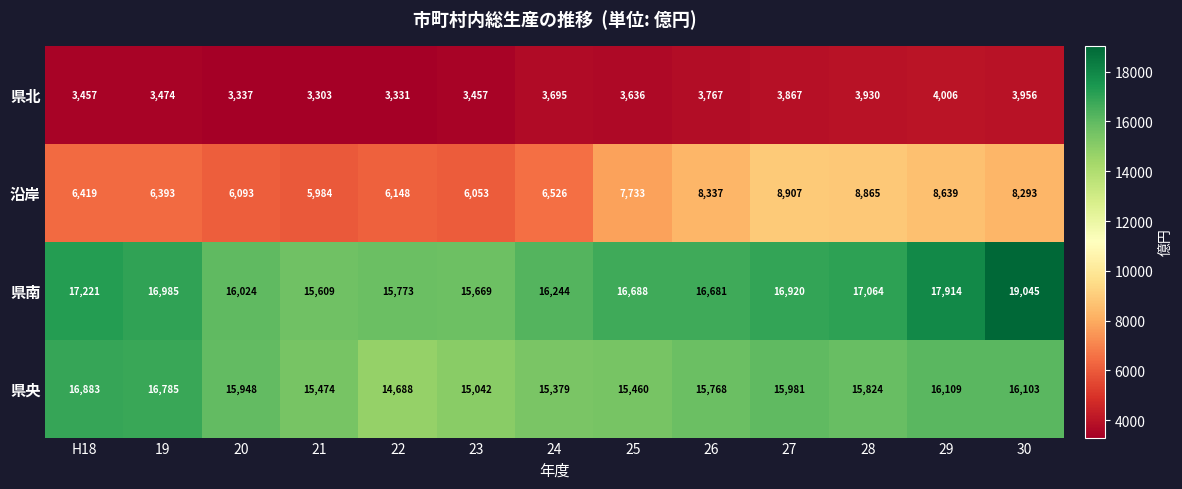

What is the sum of the 県南 values at 30 and 27?

35965